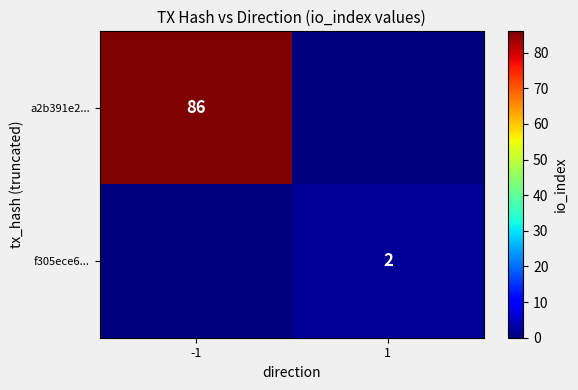

True or false: f305ece6... has a value of 2 at 1.

True